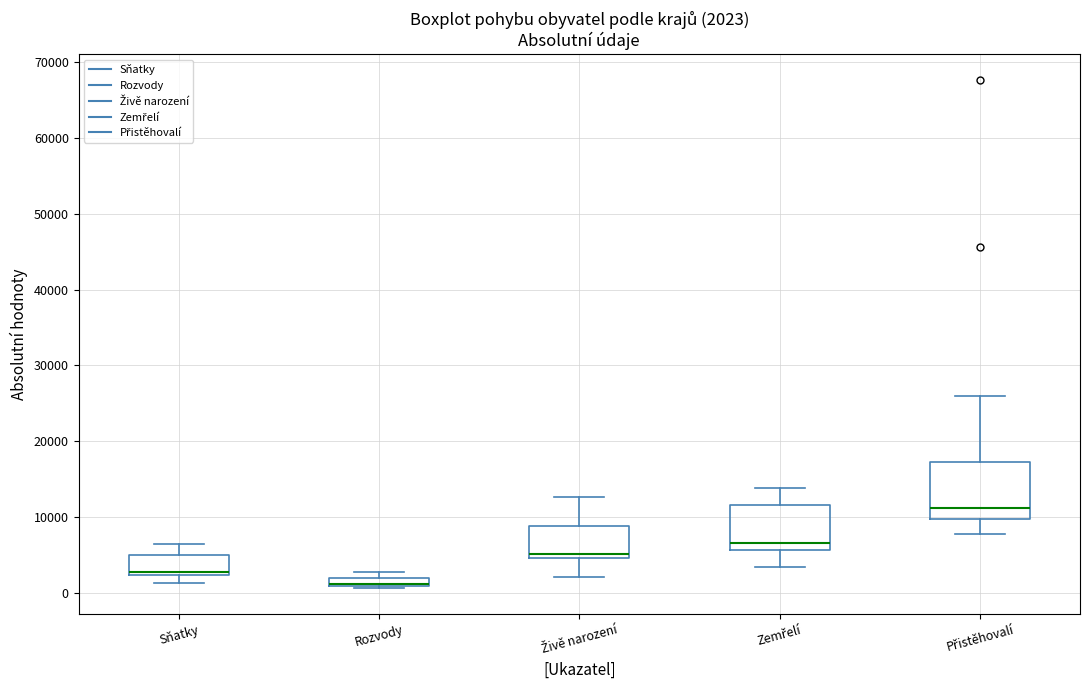

Which box is the tallest, from its lower edge to its upper edge?

Přistěhovalí